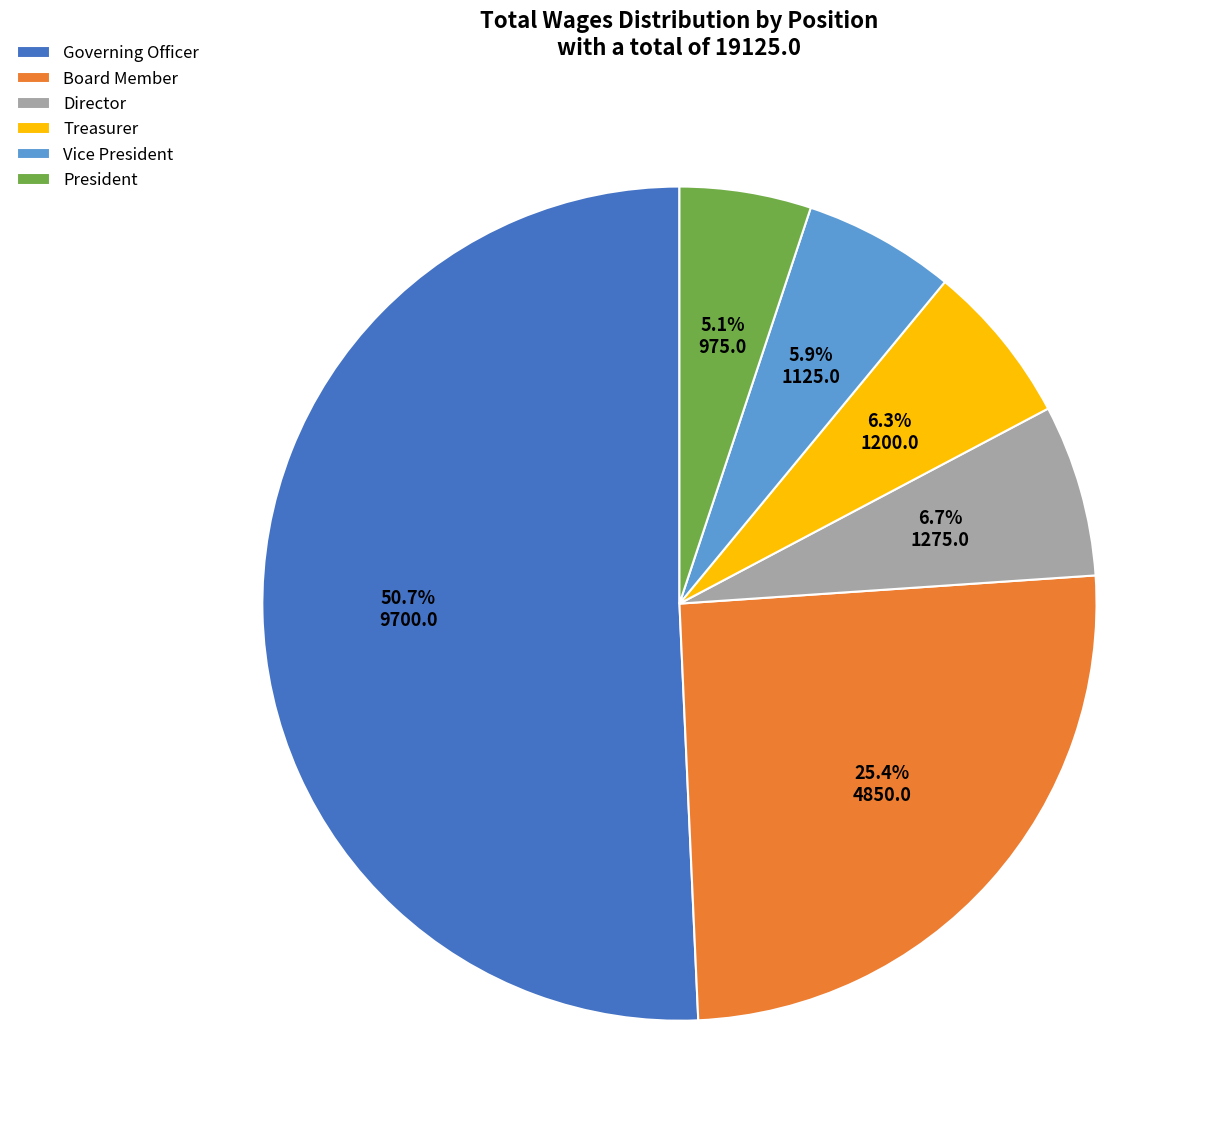

Is it true that Treasurer is 21% of the pie?

False